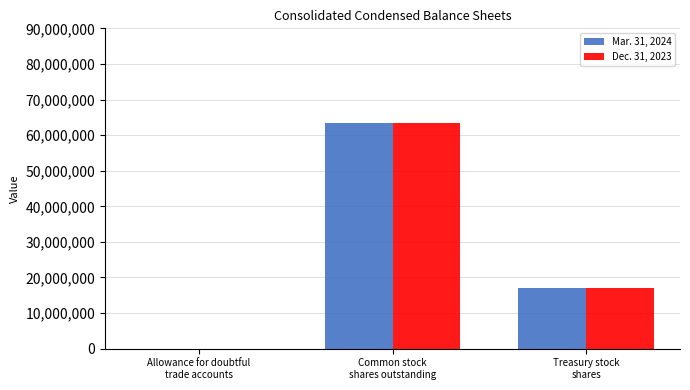

Reading left to right, list all the values displayed in this chart.

Mar. 31, 2024: Allowance for doubtful
trade accounts=9101	Common stock
shares outstanding=63412833	Treasury stock
shares=17120703
Dec. 31, 2023: Allowance for doubtful
trade accounts=9337	Common stock
shares outstanding=63444681	Treasury stock
shares=17088855